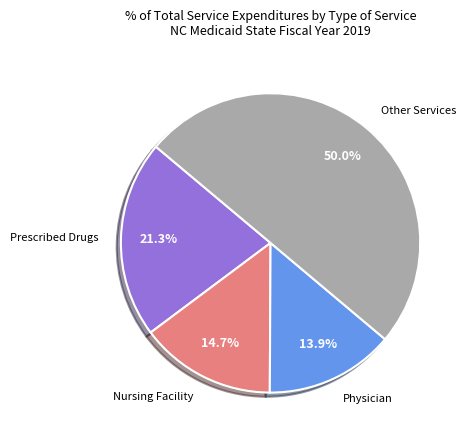

To the nearest percent, what is the difference between the largest and smallest slice percentages?

36%